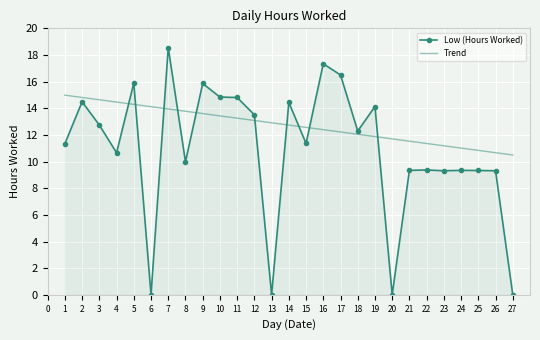

What is the value of the 3rd point from the left?

12.7